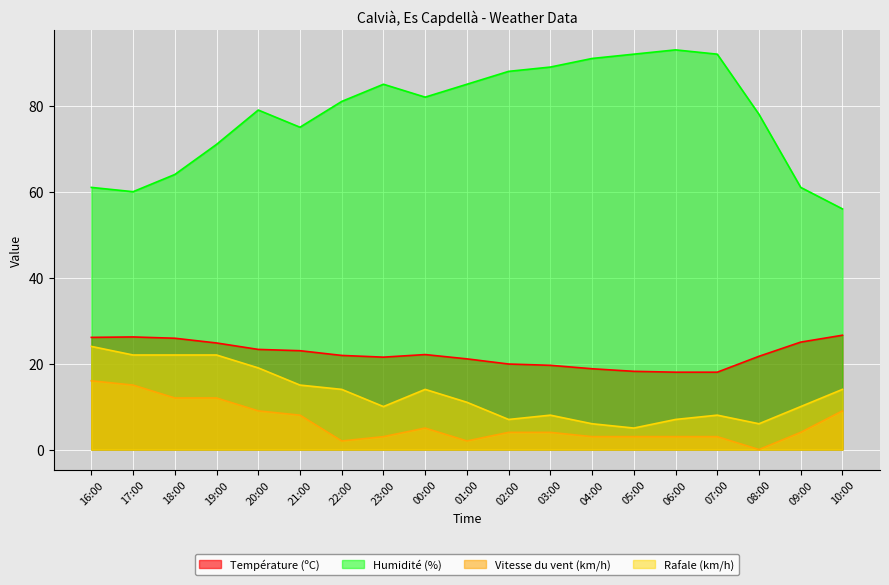

Which series has the widest spread of values?

Humidité (%)